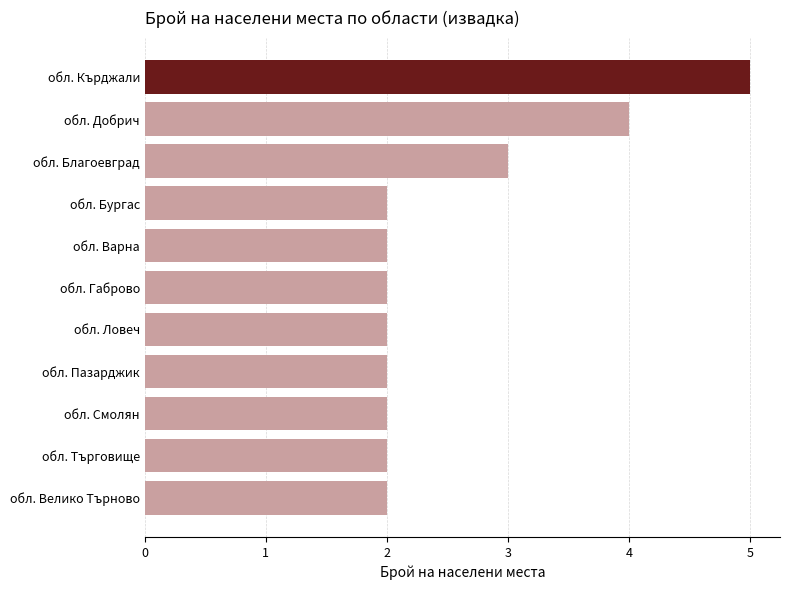

True or false: the data shows 2 at обл. Габрово.

True